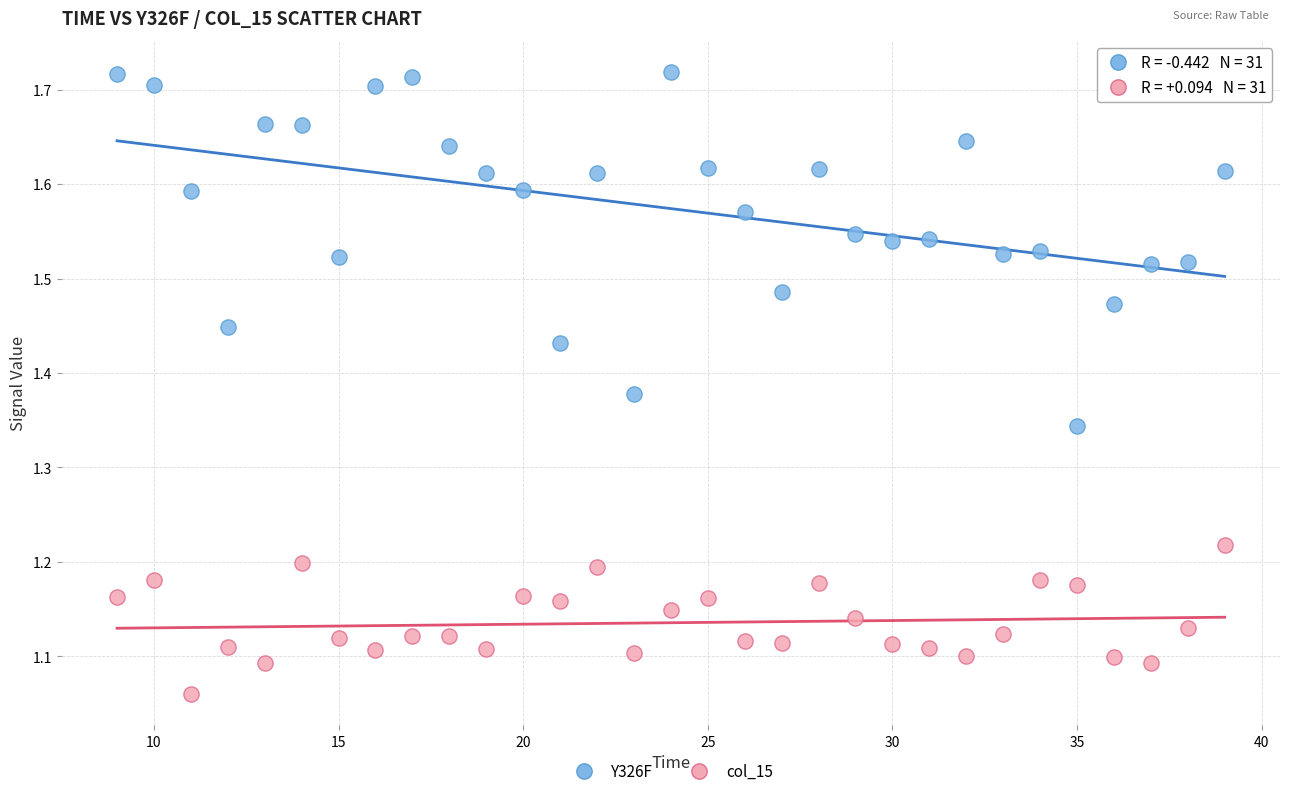

Which series has the widest spread of Y values?

Y326F